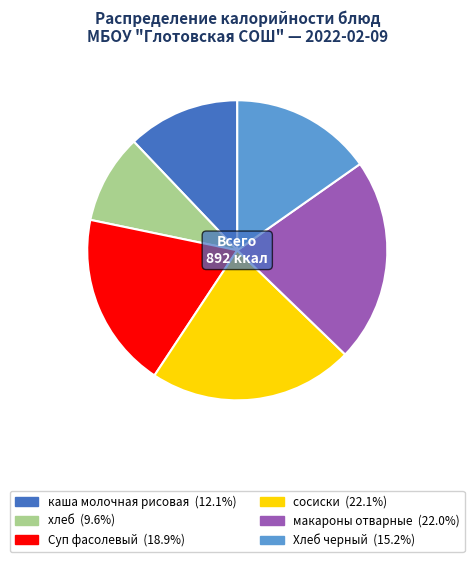

Is there any slice that represents more than half of the pie?

No